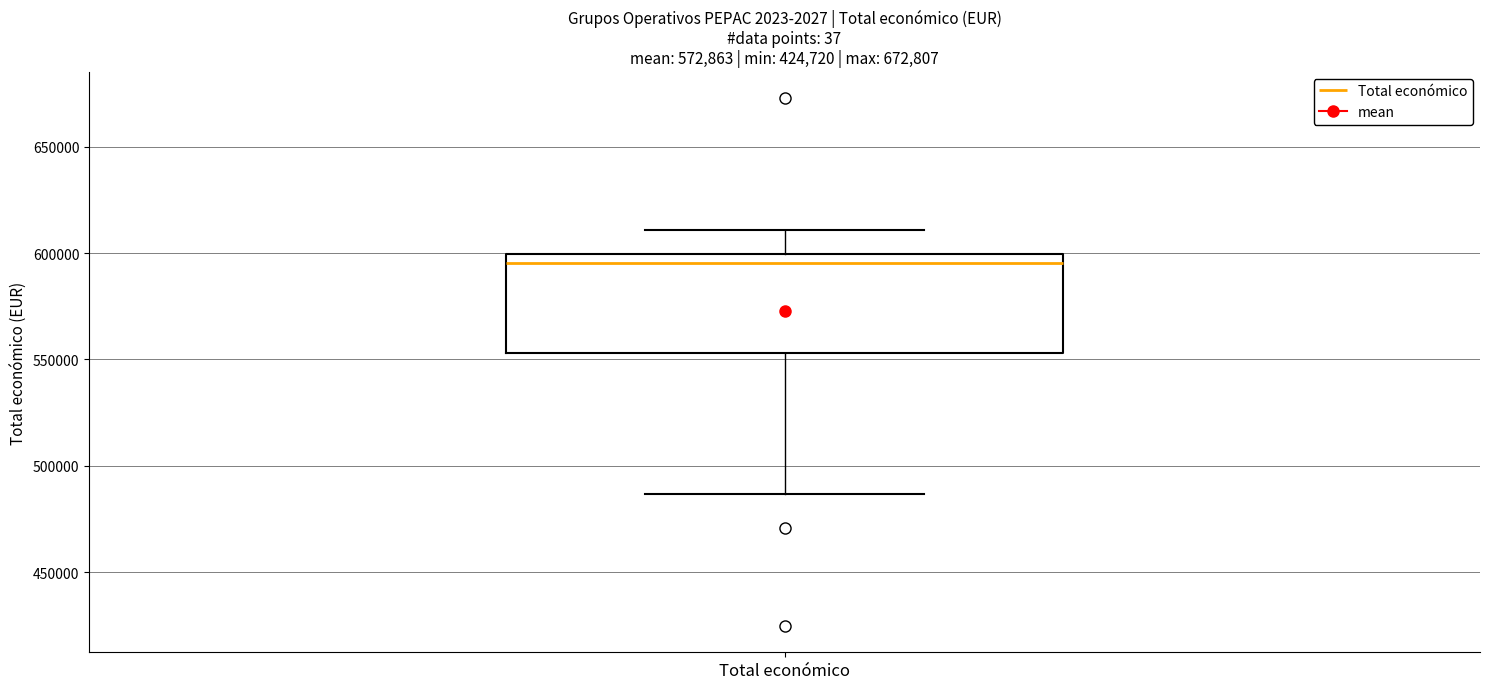

Transcribe this box plot: give where the median line is, the range the box spans, and where the two whiskers end, as read against the y-axis. The values are not printed on the chart, so give them approximately, as read against the axis.

median 595000, box 555000 to 600000, whiskers 485000 to 610000